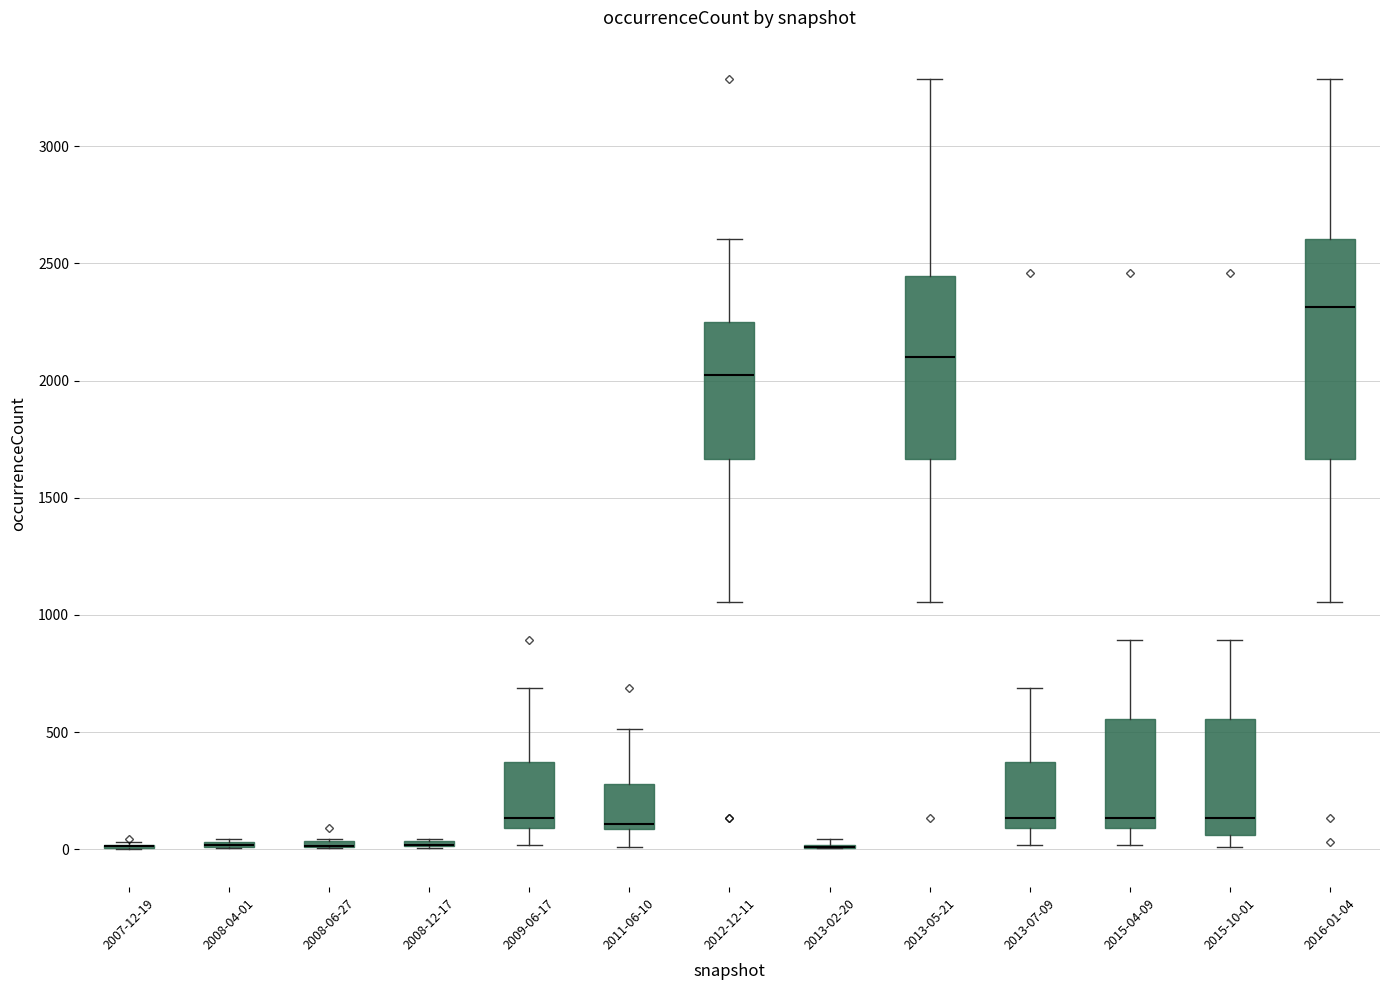

Where is the lower edge of the box for 2008-06-27 on the y-axis? The values are not printed on the chart, so give them approximately, as read against the axis.

0